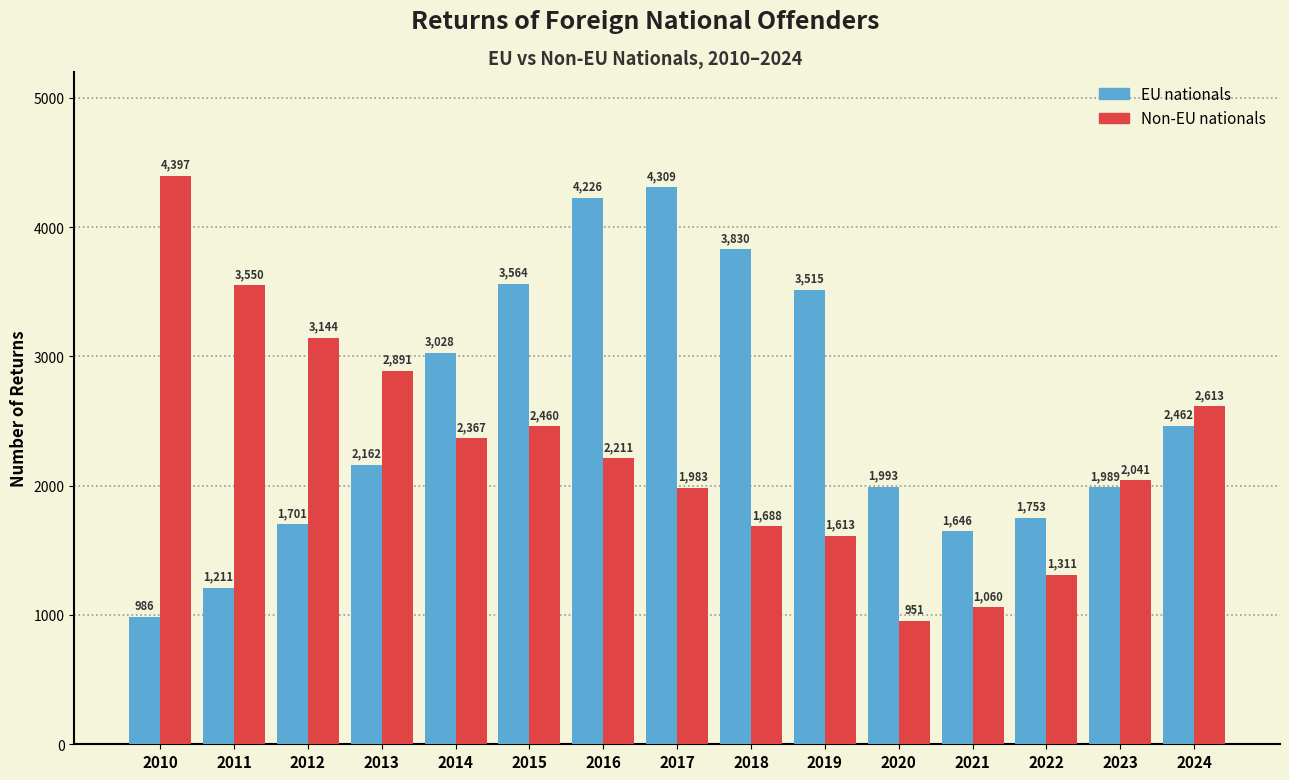

What are all the series names shown in the legend?

EU nationals, Non-EU nationals